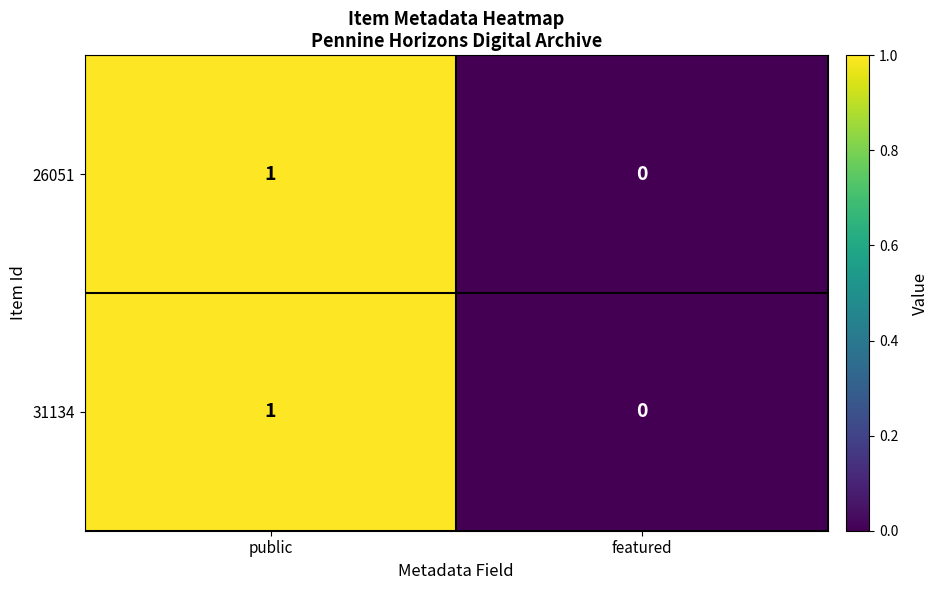

Which label corresponds to the largest value in the chart?

public